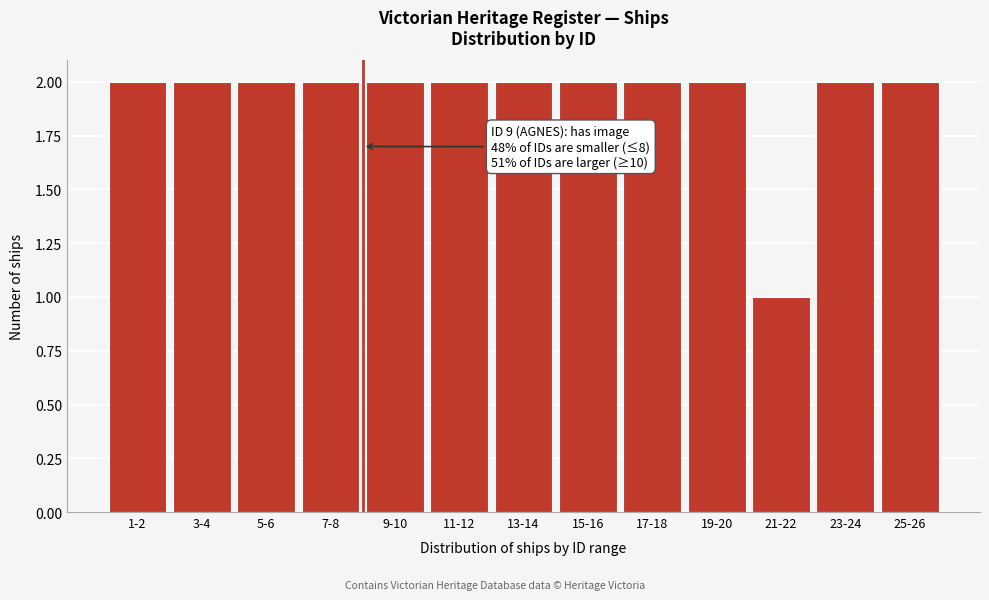

Reading left to right, extract all data points from this chart.

2	2	2	2	2	2	2	2	2	2	1	2	2